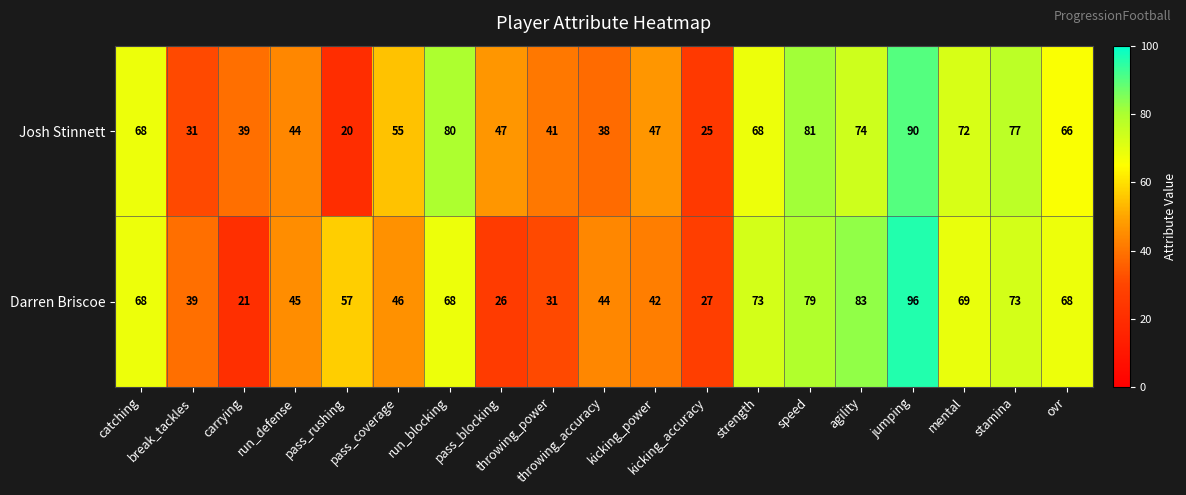

What is the smallest value displayed?

20